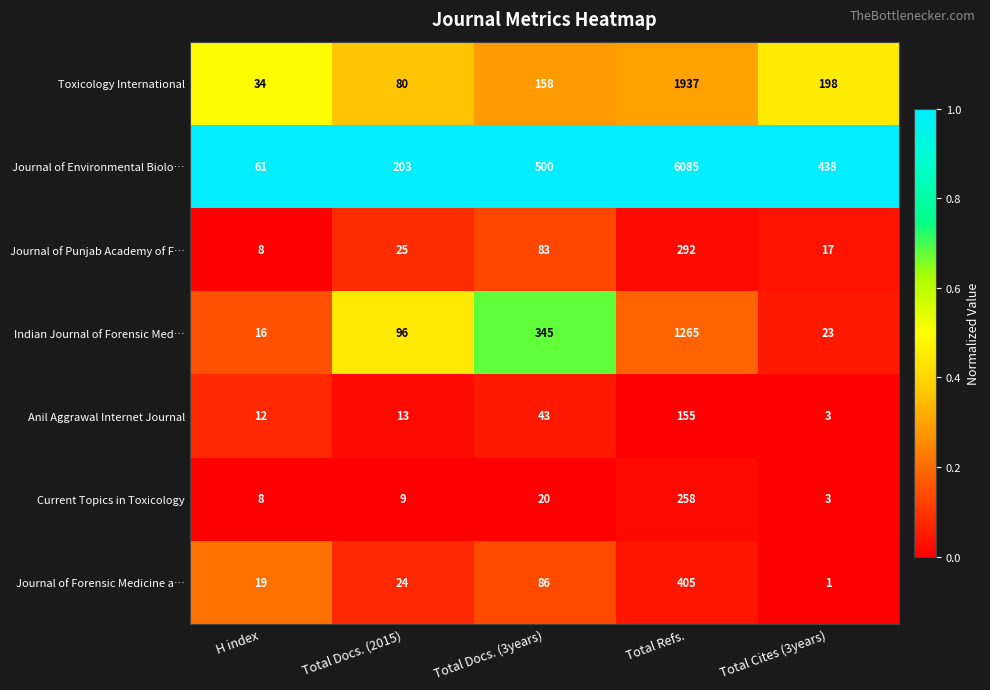

Which series changed the most between Total Docs. (2015) and Total Docs. (3years)?

Journal of Environmental Biolo…